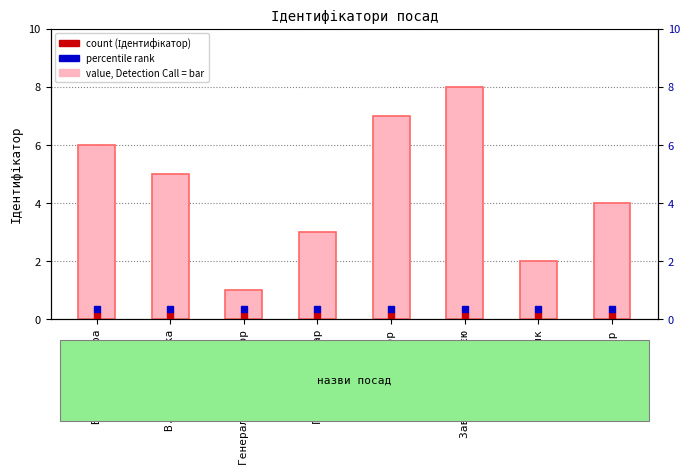

How many bars are there in total?

8